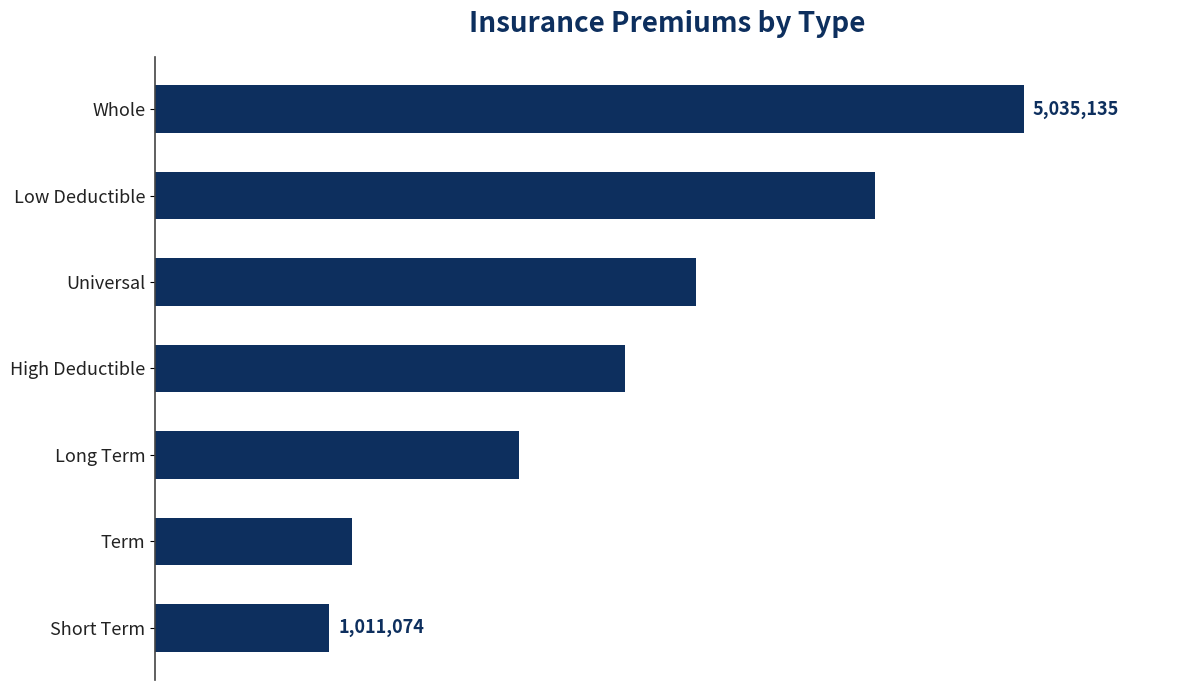

What is the maximum value shown in the chart?

5035135